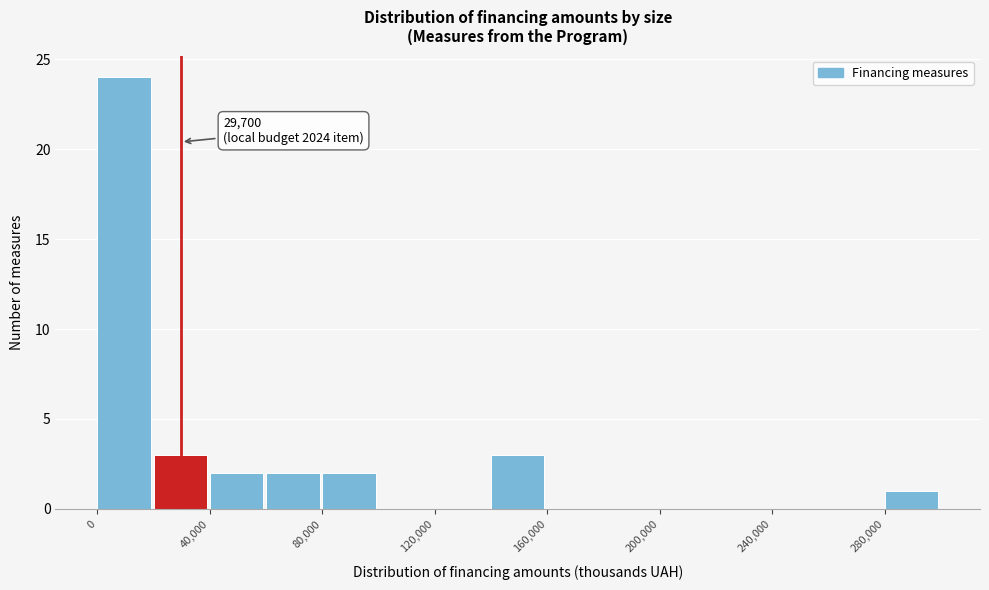

Over which range of the x-axis is the bar tallest?

0 to 20000